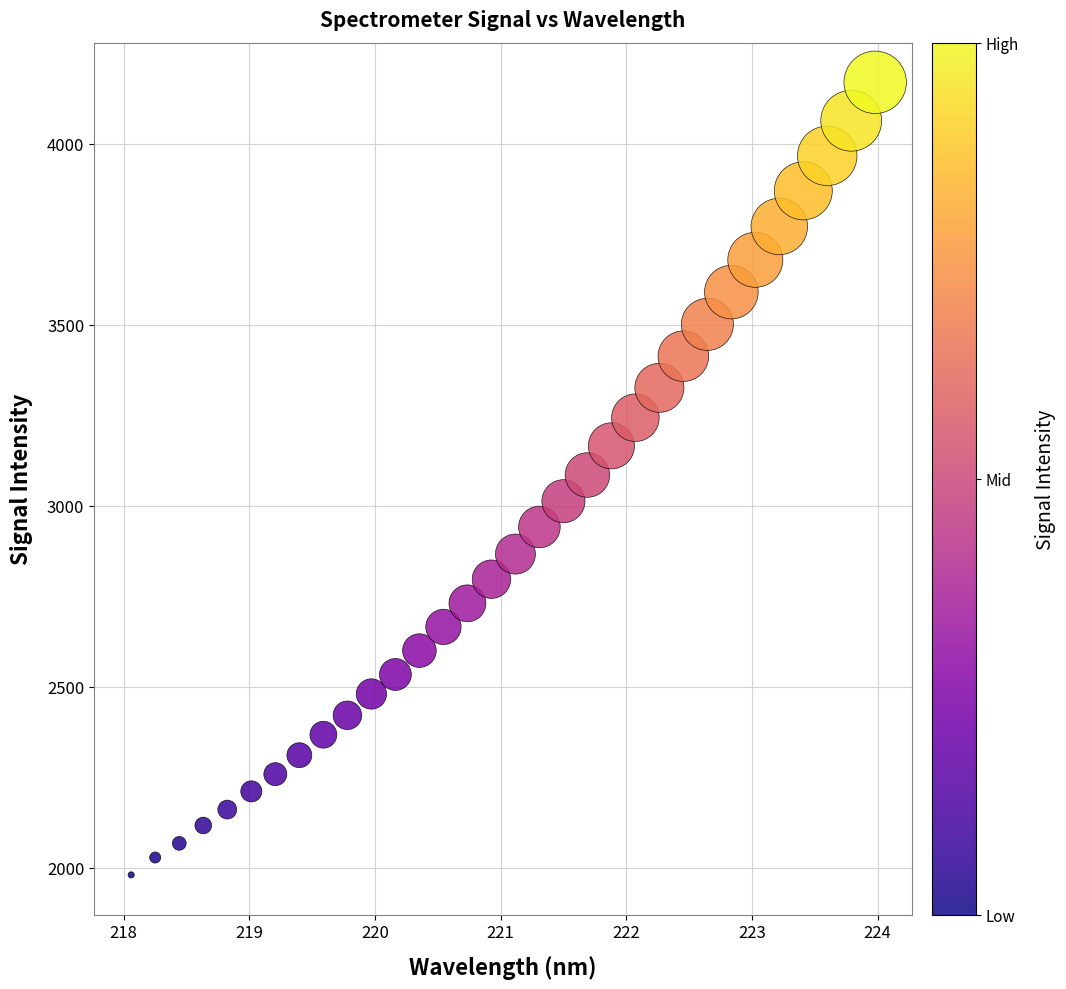

What is the range of Y values (max minus min)?

2189.2